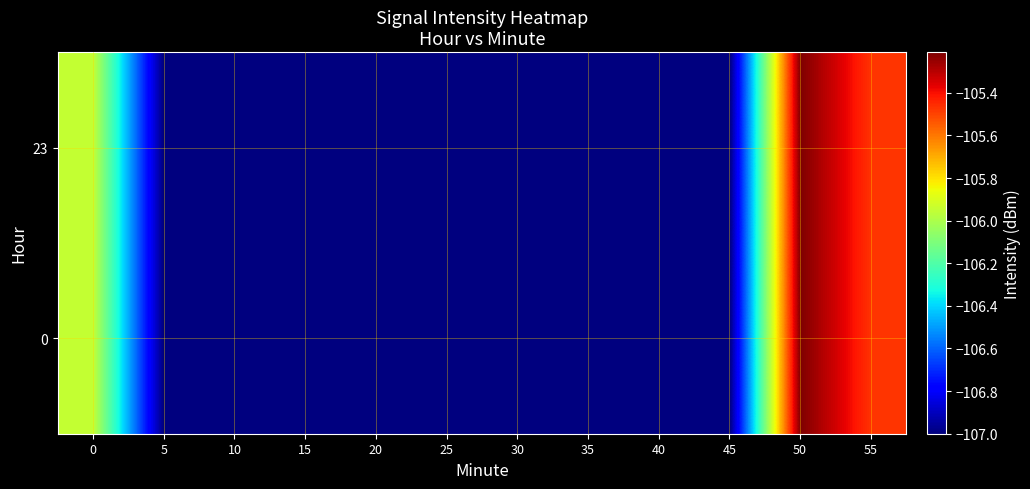

Reading left to right, transcribe all the data shown in this chart.

0: 0=-105.9	5=-107.0	10=-107.0	15=-107.0	20=-107.0	25=-107.0	30=-107.0	35=-107.0	40=-107.0	45=-107.0	50=-105.2	55=-105.5
23: 0=-105.9	5=-107.0	10=-107.0	15=-107.0	20=-107.0	25=-107.0	30=-107.0	35=-107.0	40=-107.0	45=-107.0	50=-105.2	55=-105.5